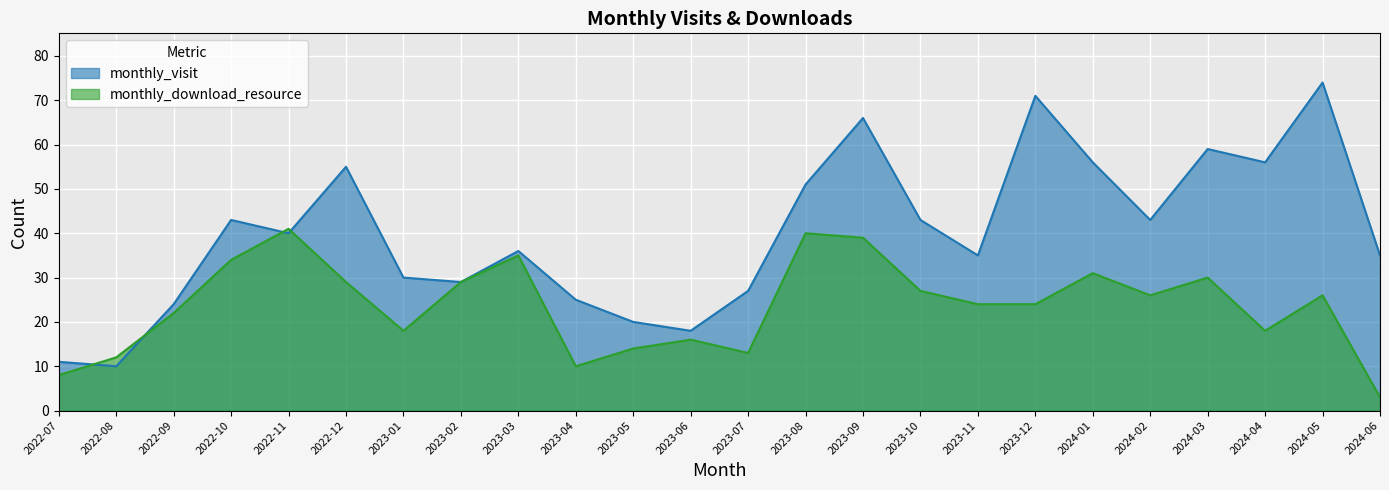

Reading left to right, extract all data points from this chart.

monthly_visit: 2022-07=11	2022-08=10	2022-09=24	2022-10=43	2022-11=40	2022-12=55	2023-01=30	2023-02=29	2023-03=36	2023-04=25	2023-05=20	2023-06=18	2023-07=27	2023-08=51	2023-09=66	2023-10=43	2023-11=35	2023-12=71	2024-01=56	2024-02=43	2024-03=59	2024-04=56	2024-05=74	2024-06=35
monthly_download_resource: 2022-07=8	2022-08=12	2022-09=22	2022-10=34	2022-11=41	2022-12=29	2023-01=18	2023-02=29	2023-03=35	2023-04=10	2023-05=14	2023-06=16	2023-07=13	2023-08=40	2023-09=39	2023-10=27	2023-11=24	2023-12=24	2024-01=31	2024-02=26	2024-03=30	2024-04=18	2024-05=26	2024-06=3